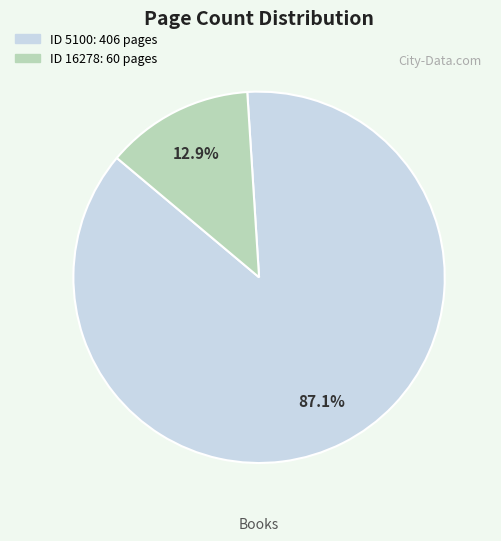

Is there a majority slice in this chart?

Yes